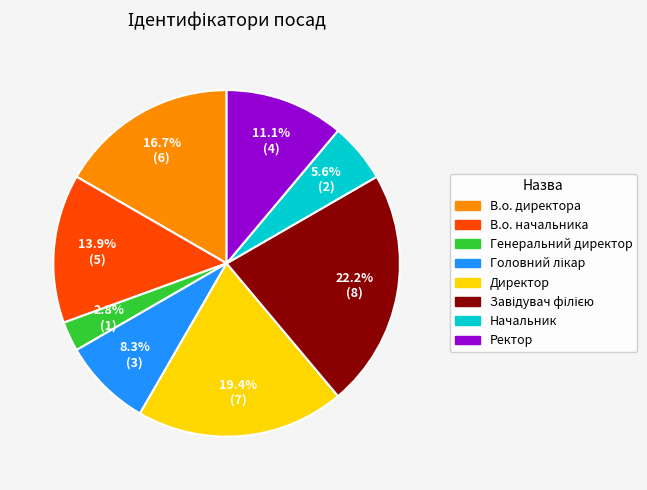

Which slice is the smallest?

Генеральний директор